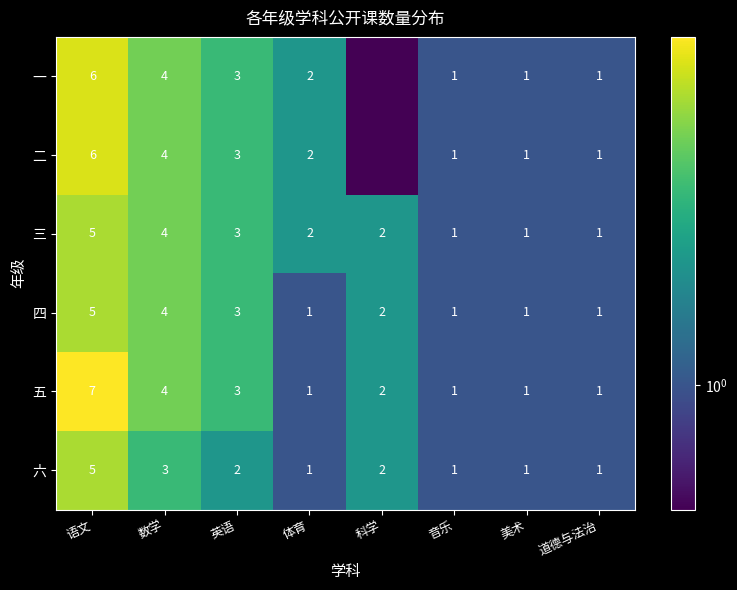

What is the approximate value of 五 at 英语?

3.0